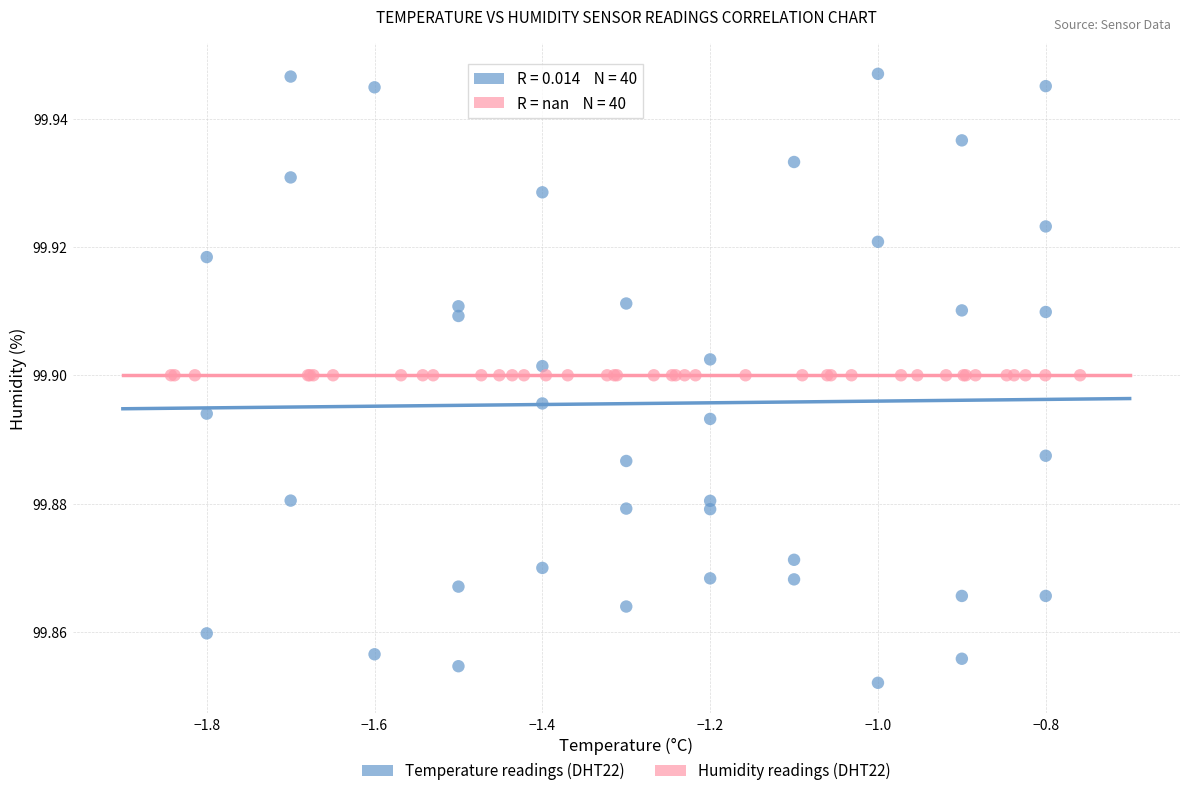

Which series reaches the minimum Y coordinate?

Temperature readings (DHT22)